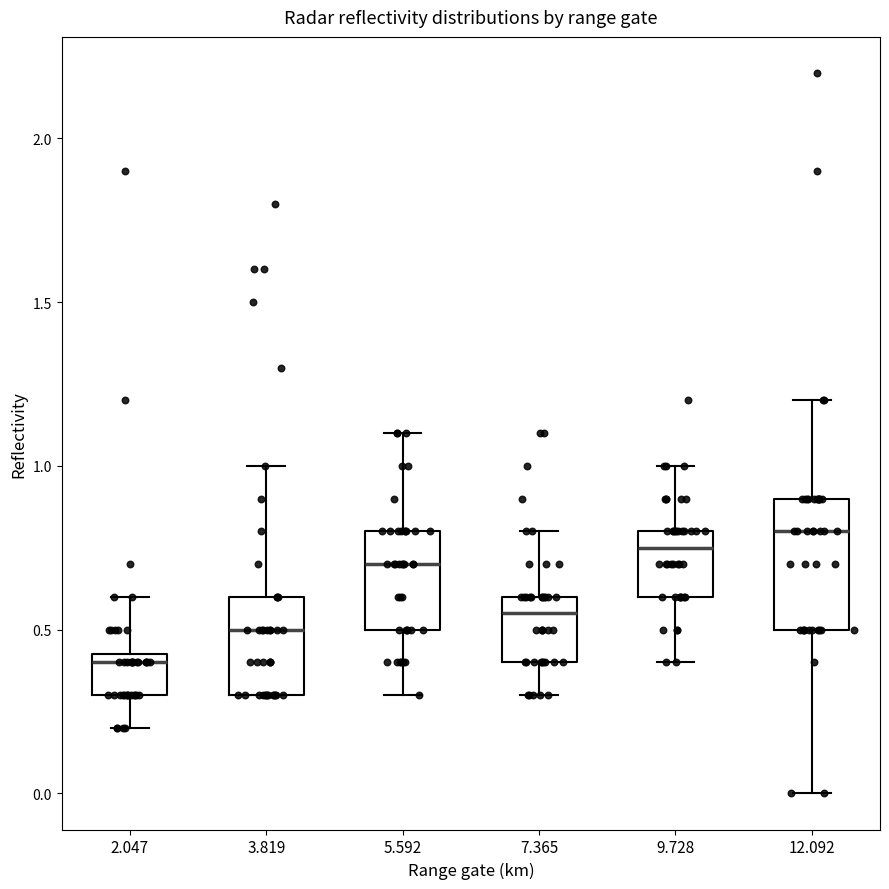

Where is the upper edge of the box at x = 7.365 on the y-axis? The values are not printed on the chart, so give them approximately, as read against the axis.

0.60